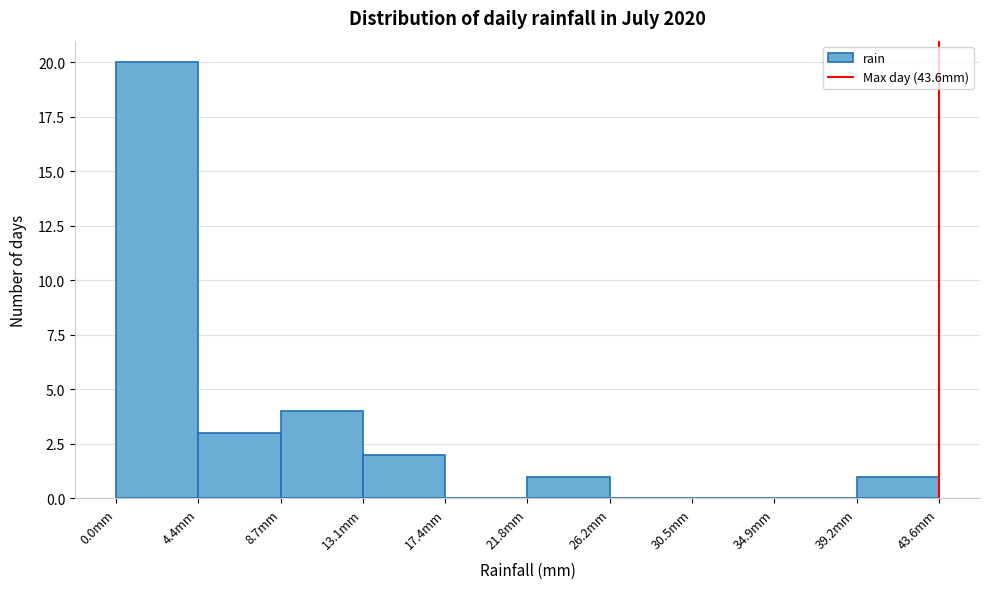

What is the height of the bar covering 4.5 to 8.5 on the x-axis? Neither the bar edges nor the heights are printed on the chart, so give them approximately, as read against the axes.

3